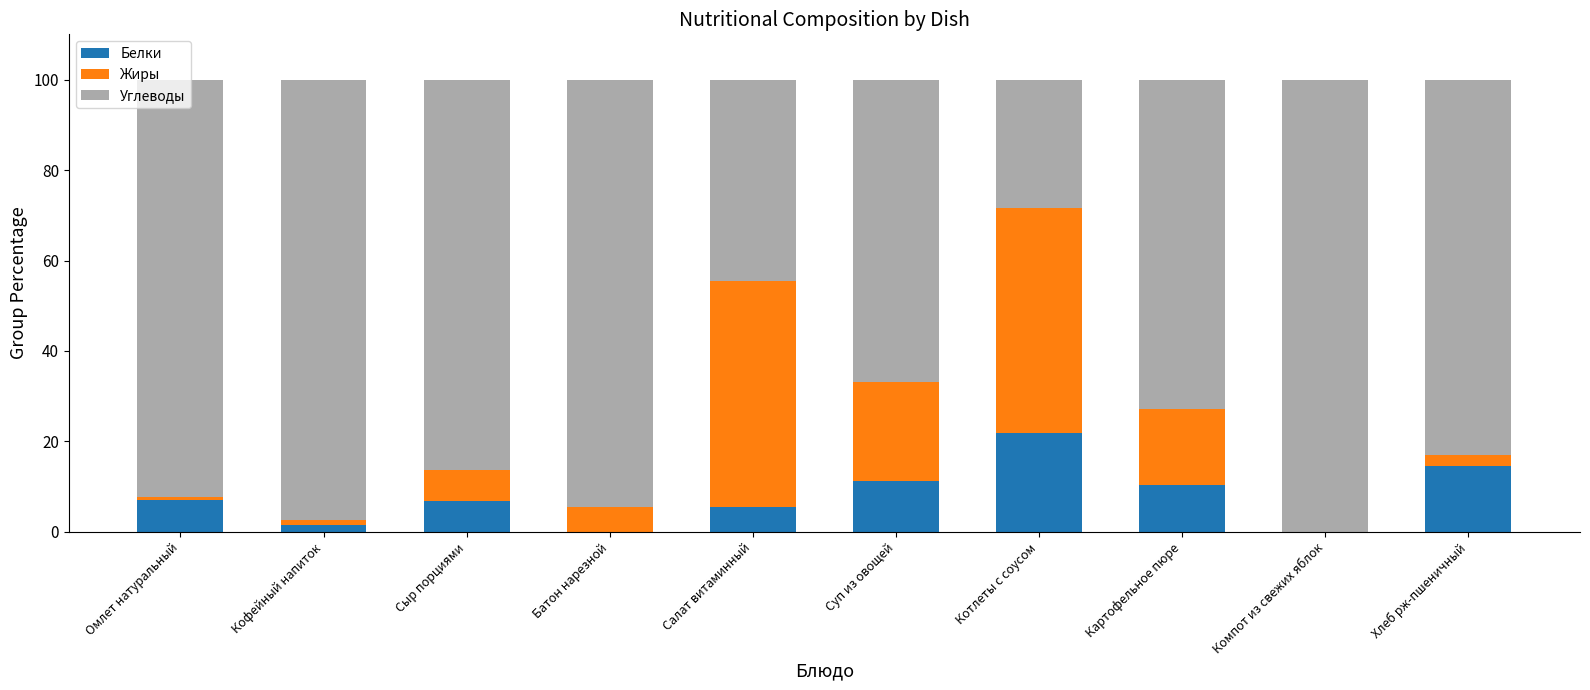

What is the total value across all series at Хлеб рж-пшеничный?

100.0